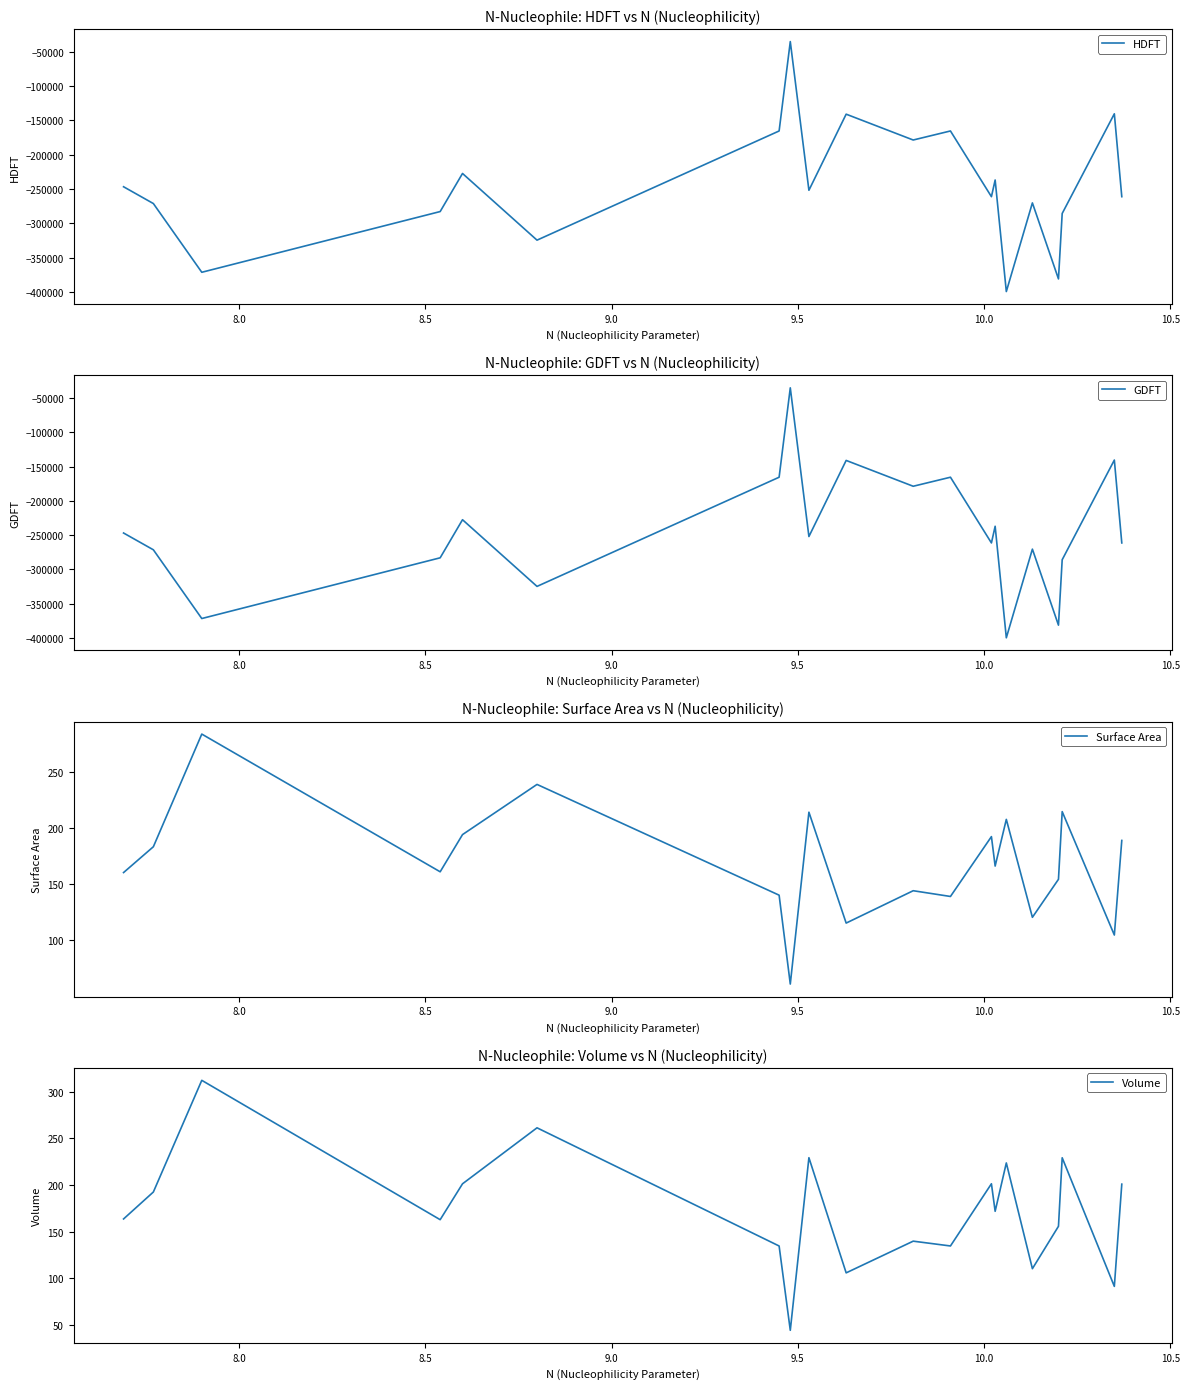

What is the average value of the Volume series?

173.2